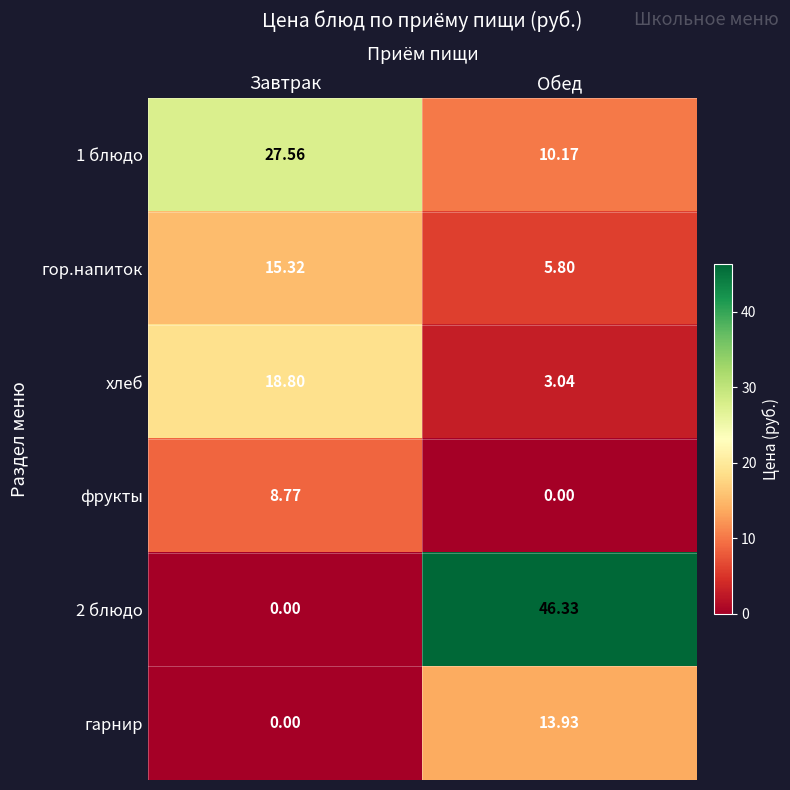

Which category has the highest value in the фрукты series?

Завтрак